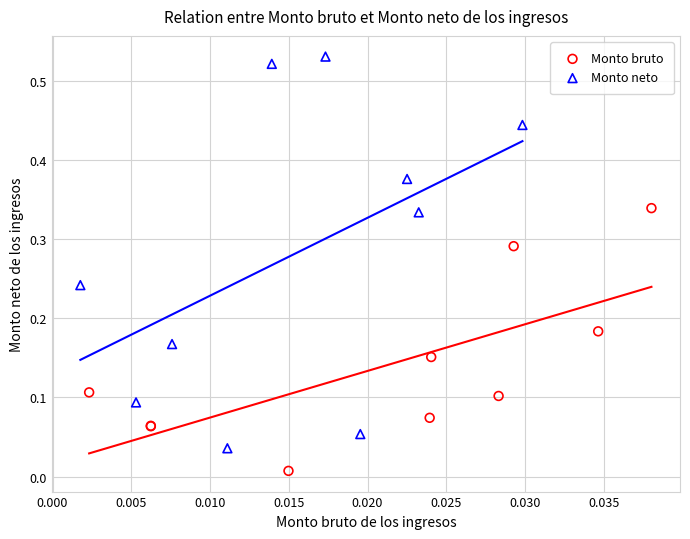

Which series has the largest Y range (max minus min)?

Monto neto